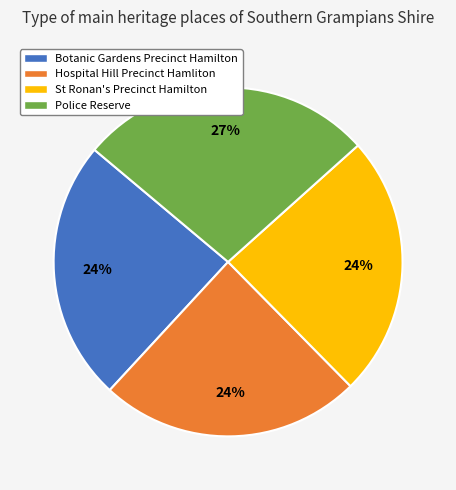

Count the number of slices in the pie.

4